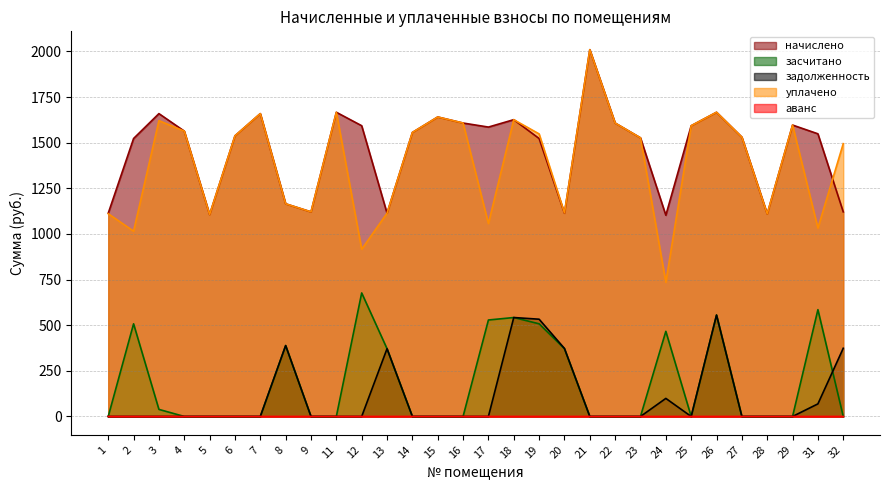

Where is the first local maximum for уплачено?

3